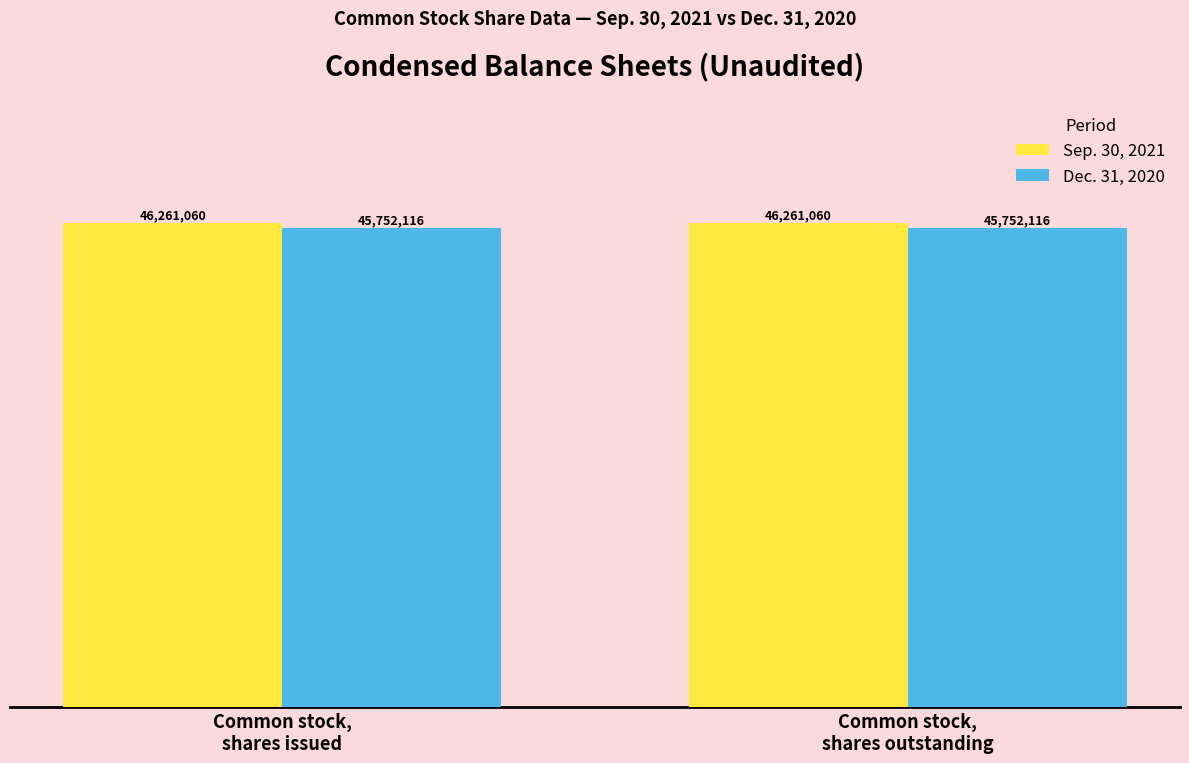

True or false: Sep. 30, 2021 has a value of 13821028 at Common stock,
shares issued.

False